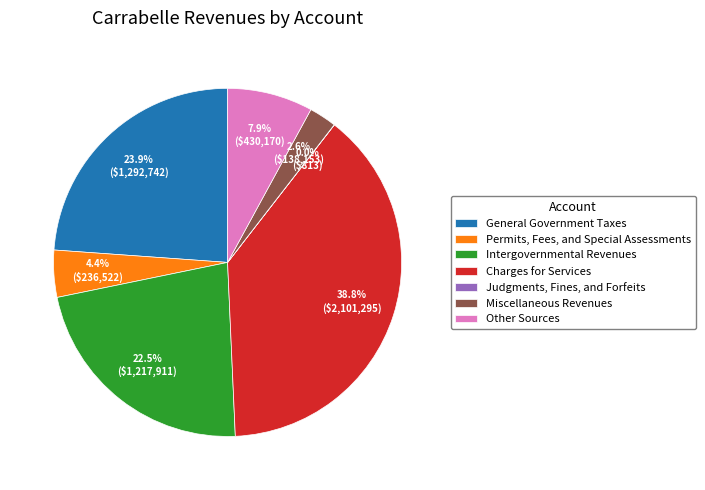

To the nearest percent, what is the difference between the largest and smallest slice percentages?

39%